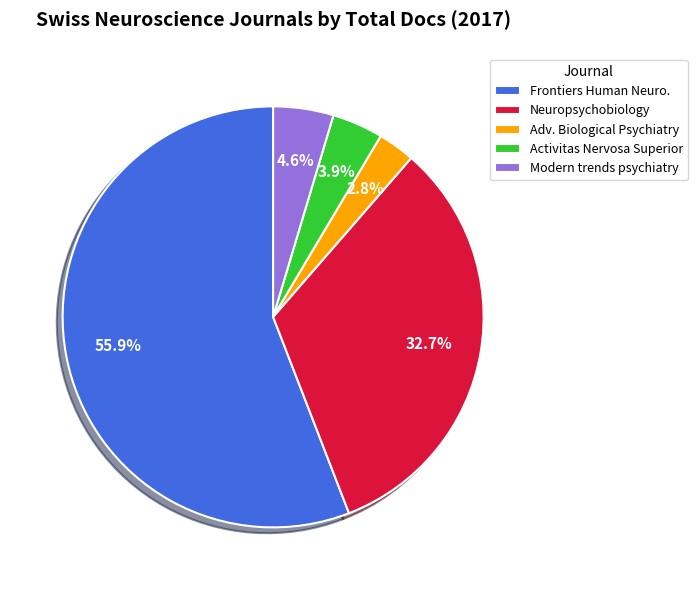

Is there any slice that represents more than half of the pie?

Yes